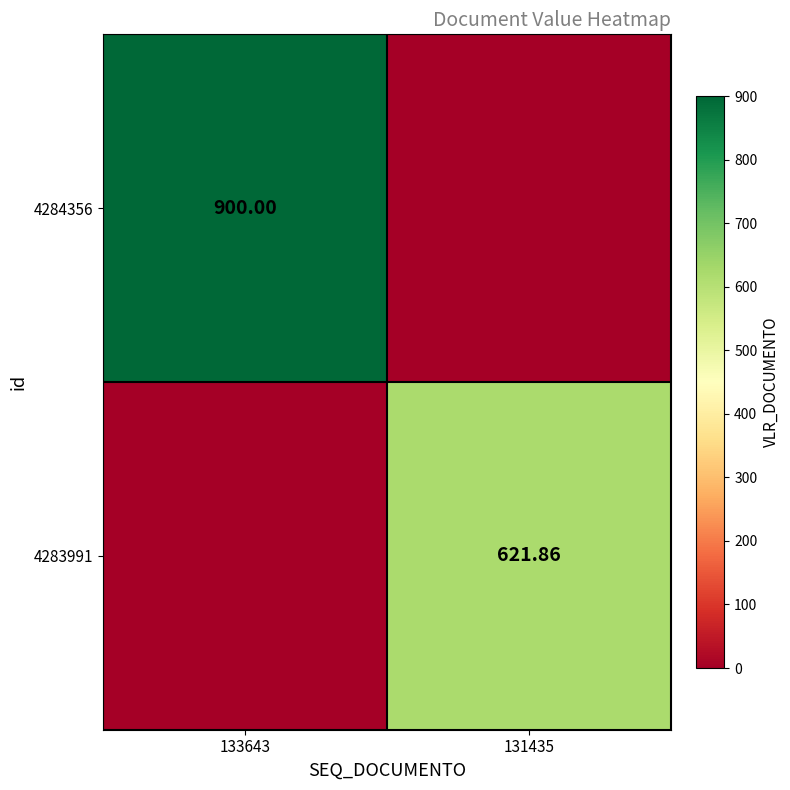

Which series has the widest spread of values?

4284356